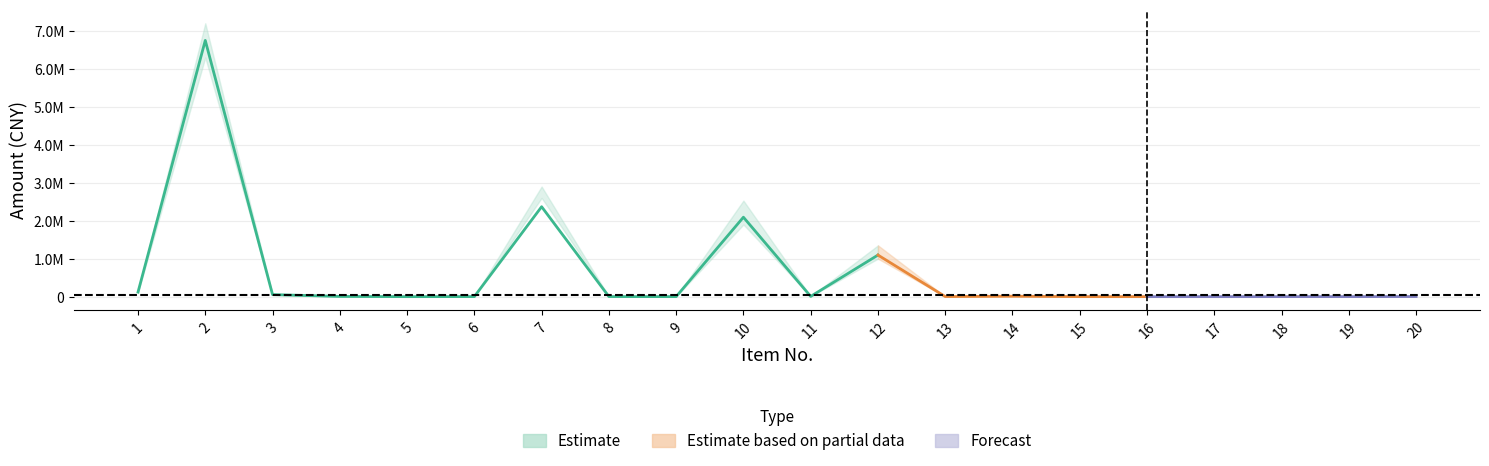

What is the smallest value displayed?

0.5